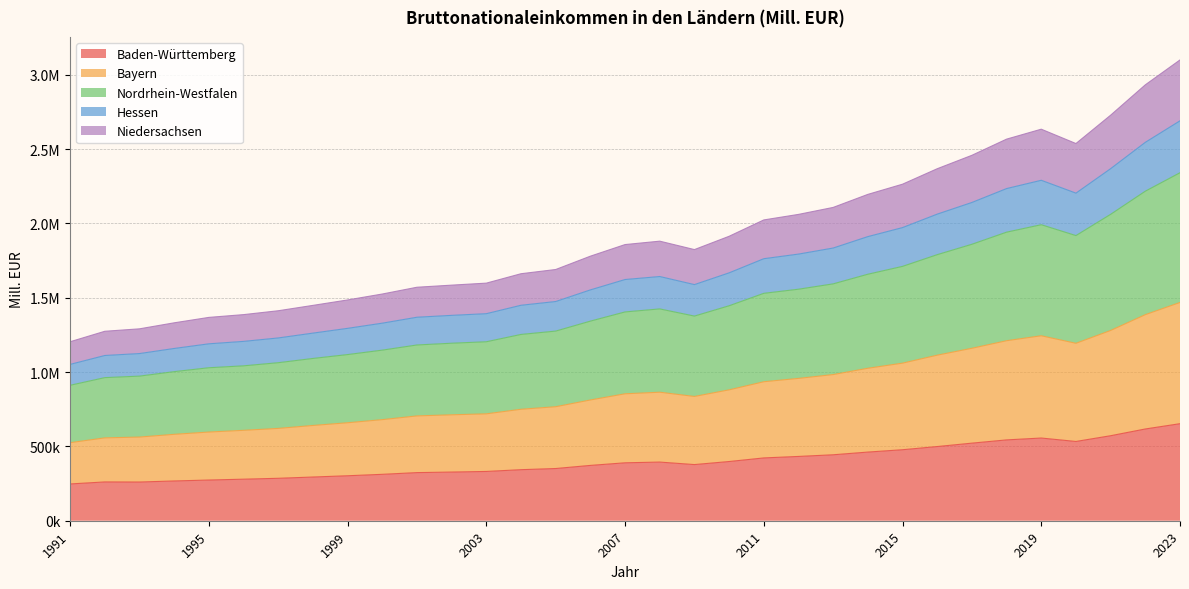

How many interior local peaks does the Hessen series have?

2